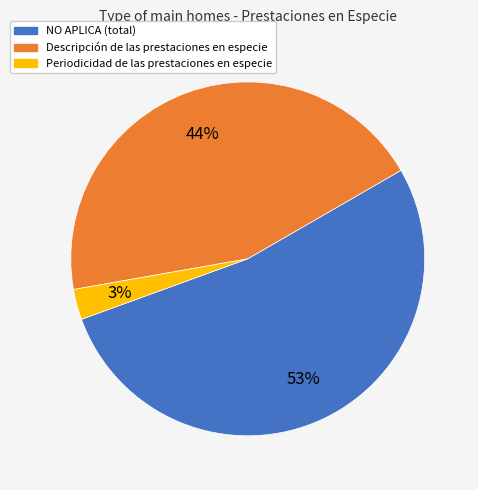

What is the largest slice in the pie chart?

NO APLICA